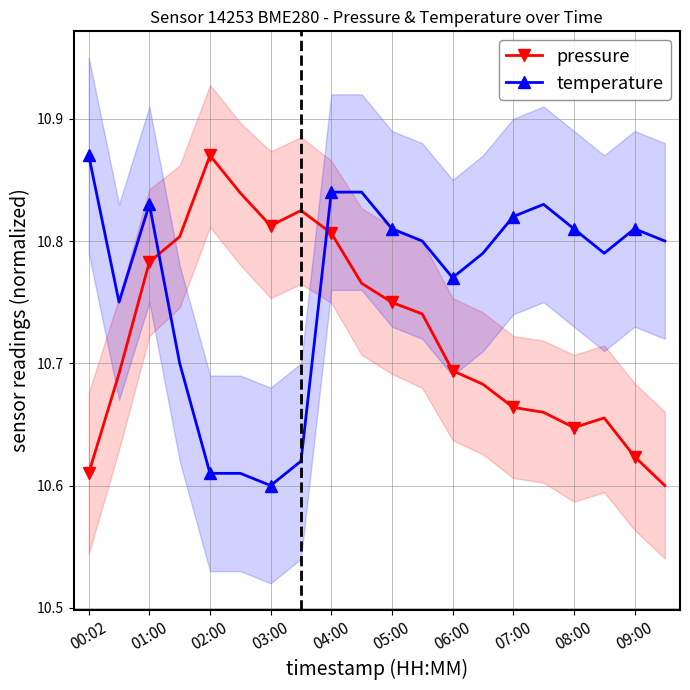

How many pressure values are between 10 and 11?

20